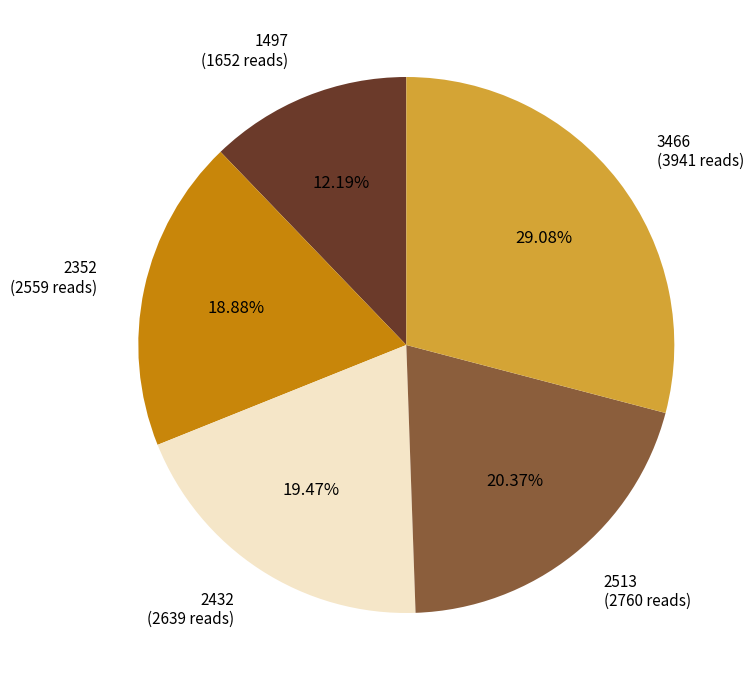

The 2513 slice represents 35% of the pie. True or false?

False